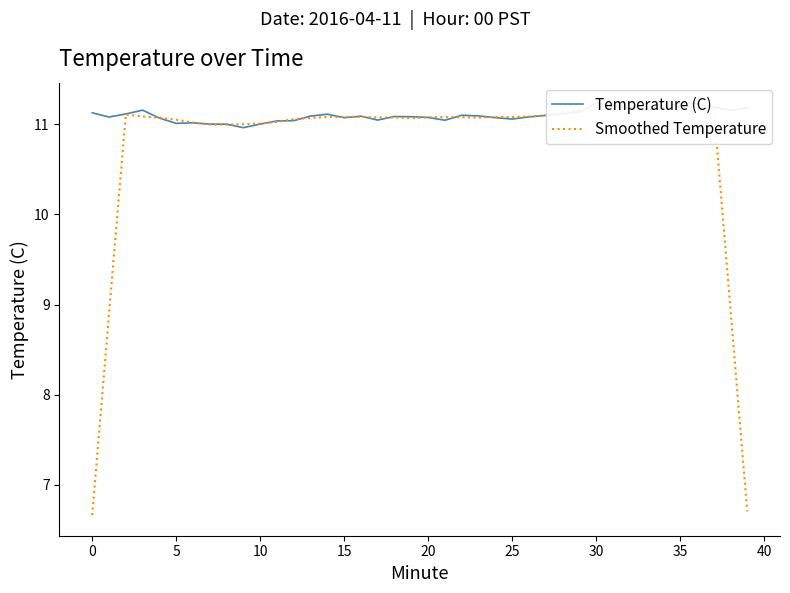

What value does the Smoothed Temperature series have at 22?

11.1